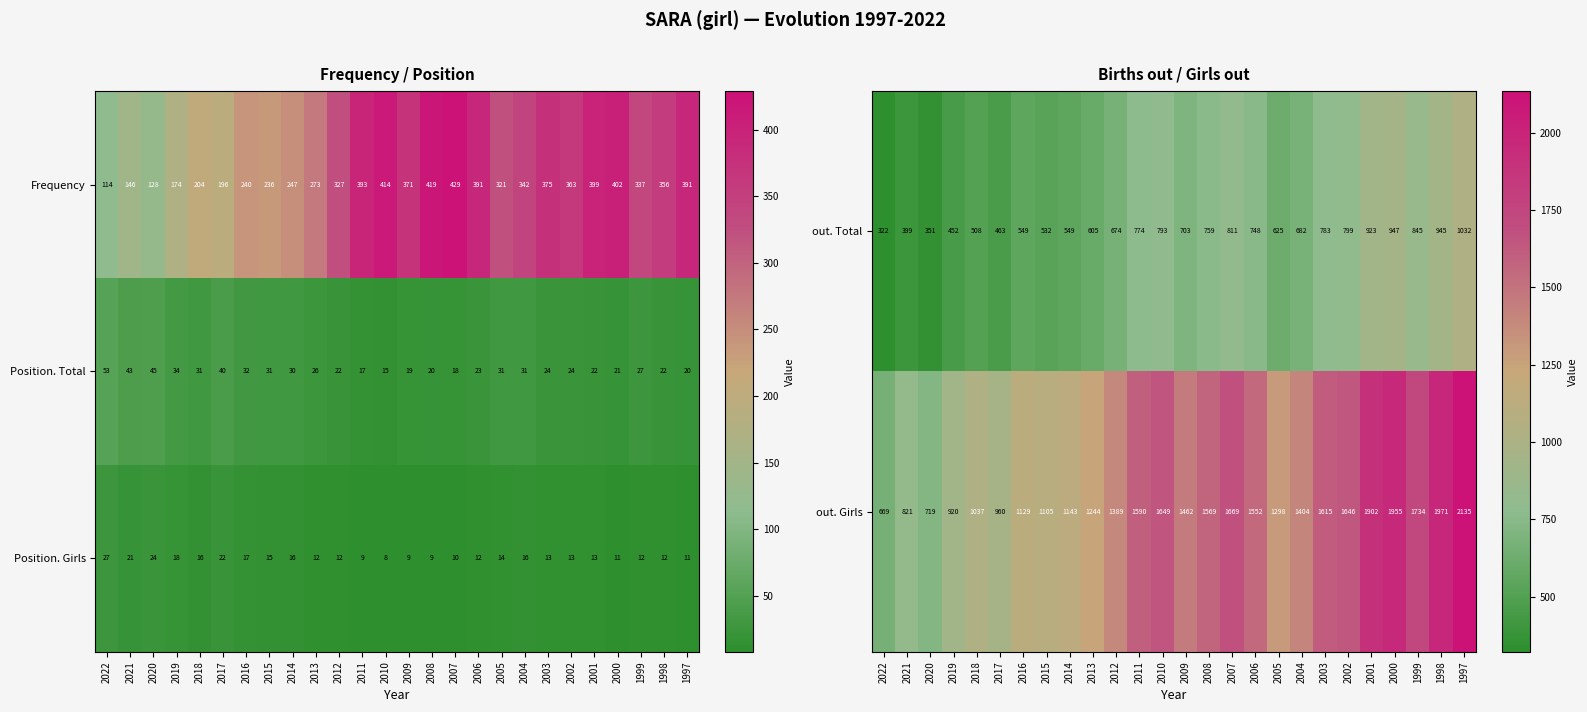

Read the out. Girls value at 2011, to the nearest 50.

1600